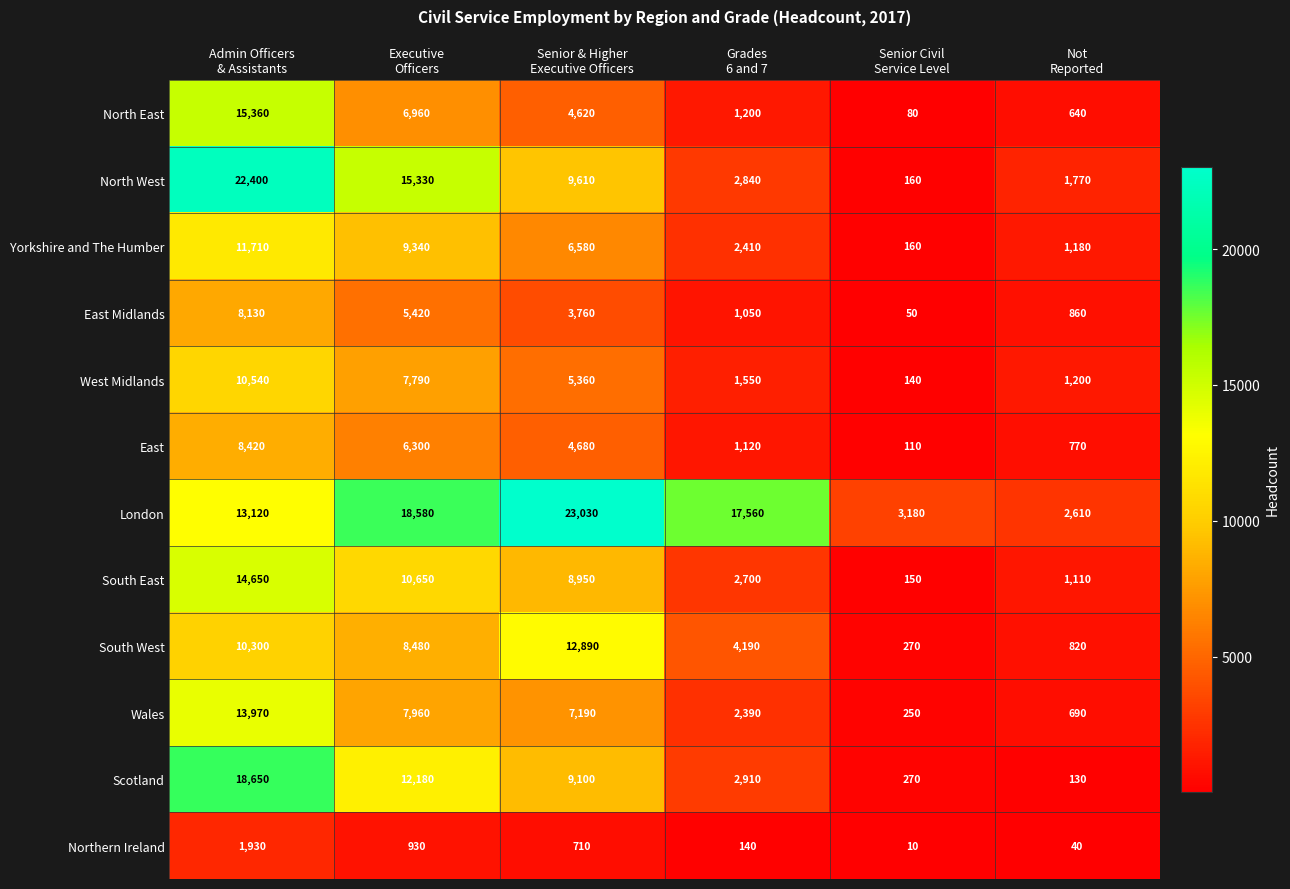

What is the difference between the second highest and second lowest values in the South East series?

9540